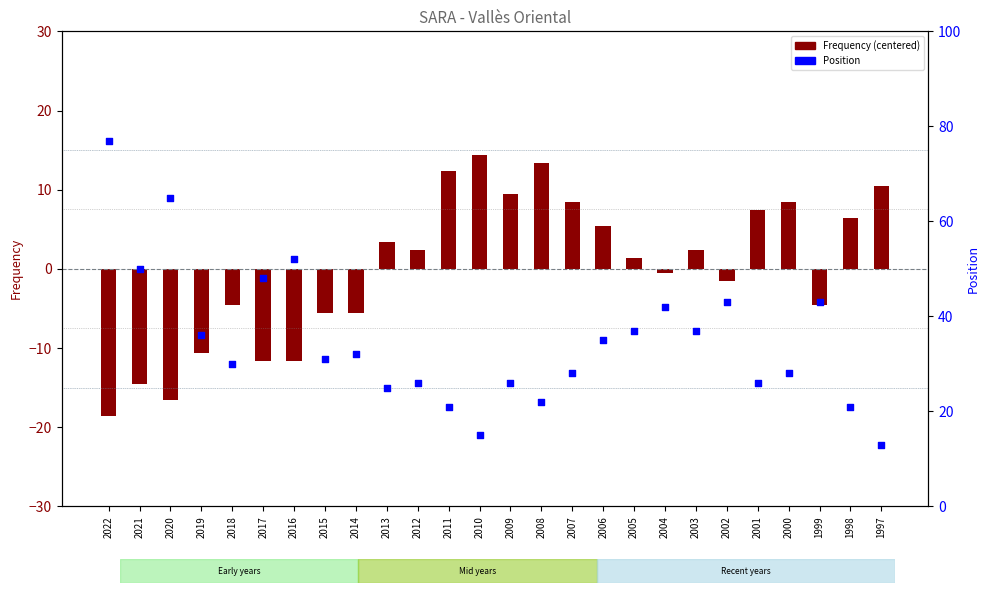

Which series contains the lowest Y value?

Frequency (centered)